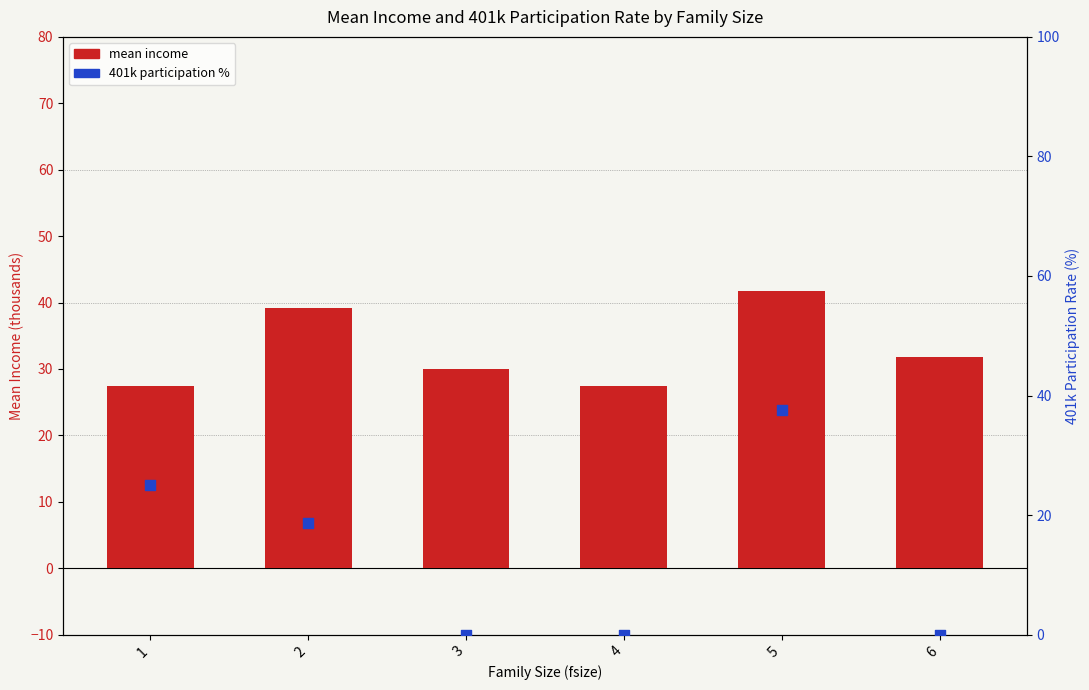

At which category is the sum across all series the highest?

5